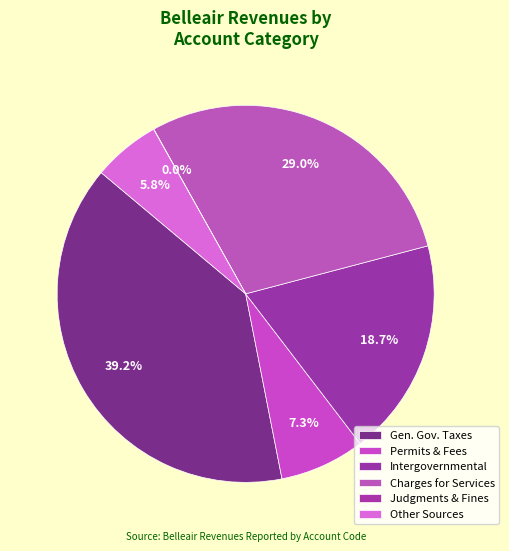

Does any single category account for the majority?

No